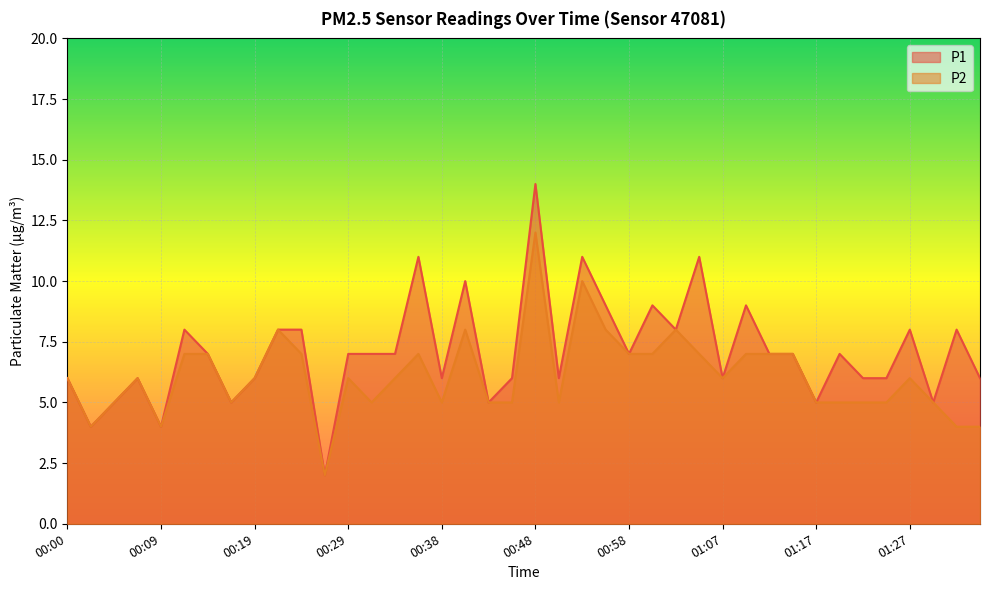

How many distinct data groups are displayed?

2